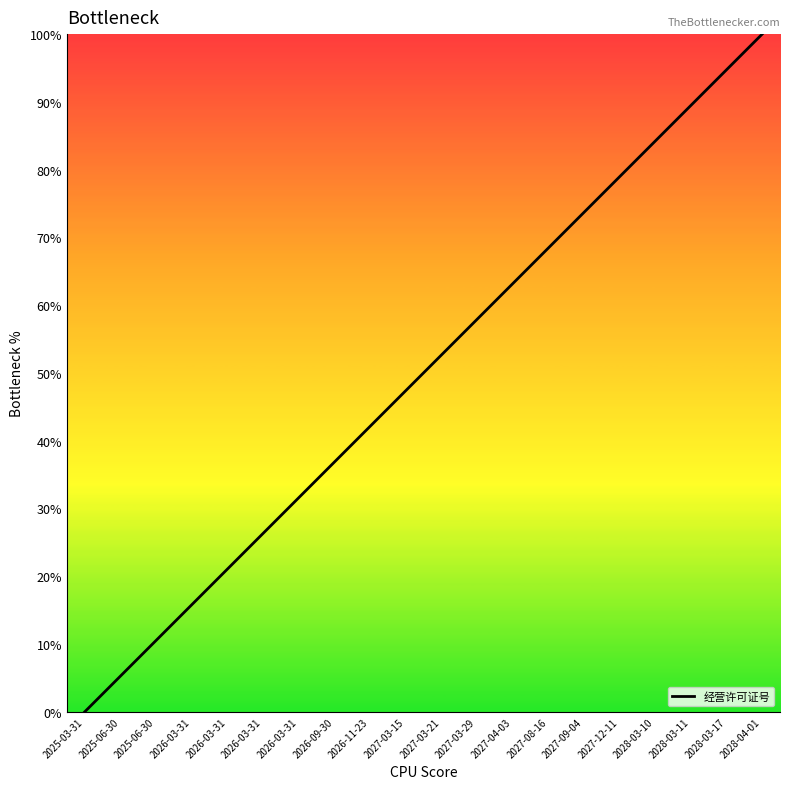

Is it true that the value at 2027-03-15 is 47.4?

True